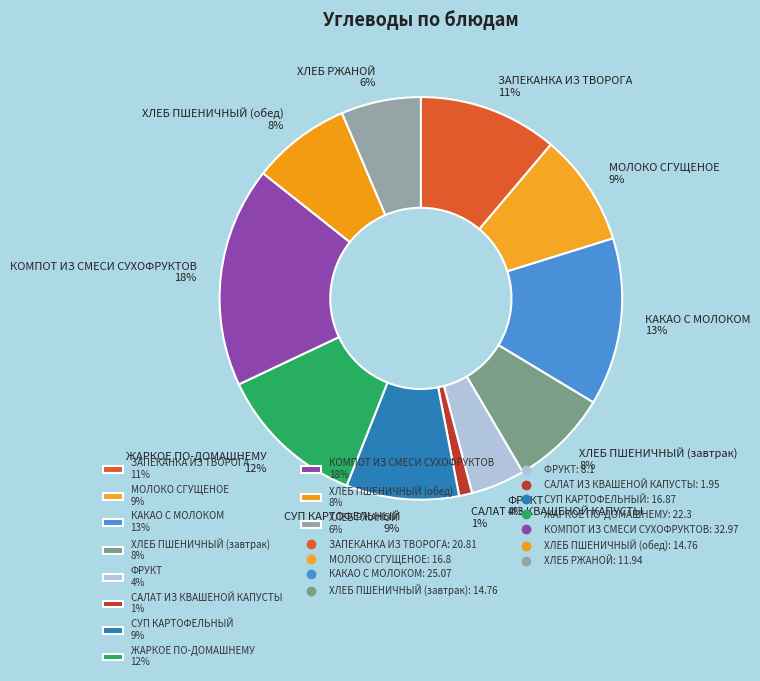

What percentage is the ФРУКТ slice, to the nearest percent?

4%